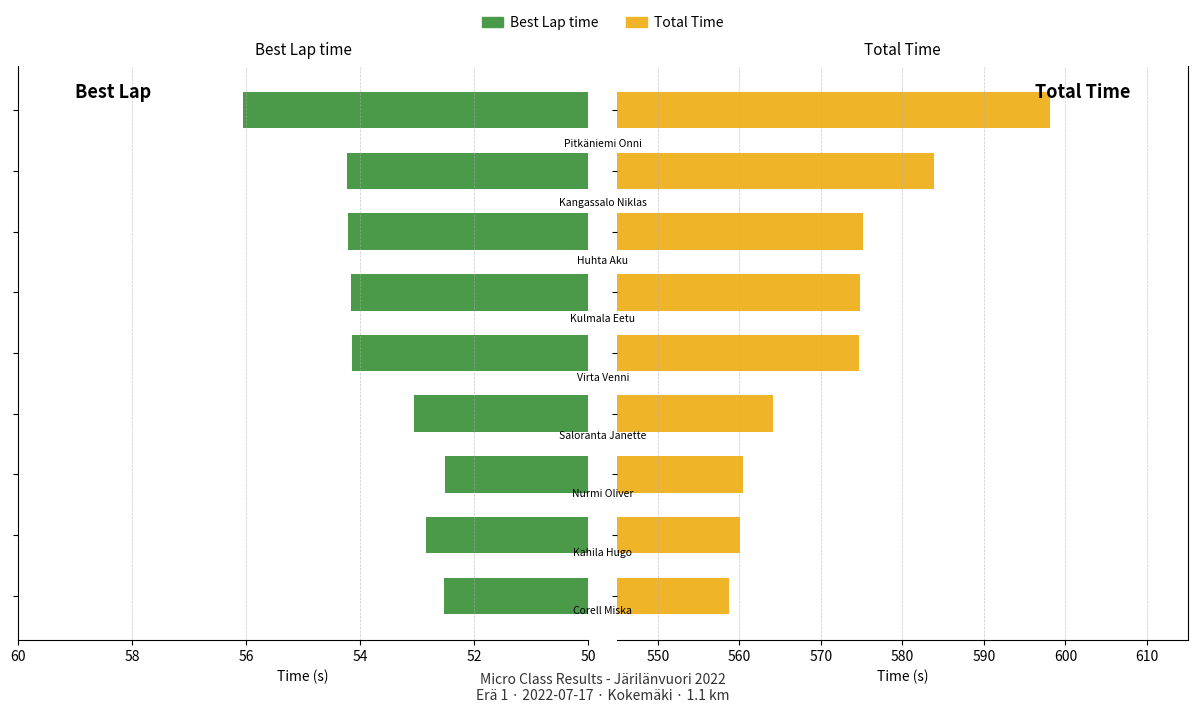

Reading left to right, transcribe all the data shown in this chart.

Best Lap time: 52.5	52.8	52.5	53.1	54.1	54.2	54.2	54.2	56.1
Total Time: 558.7	560.0	560.4	564.1	574.7	574.8	575.1	583.9	598.1